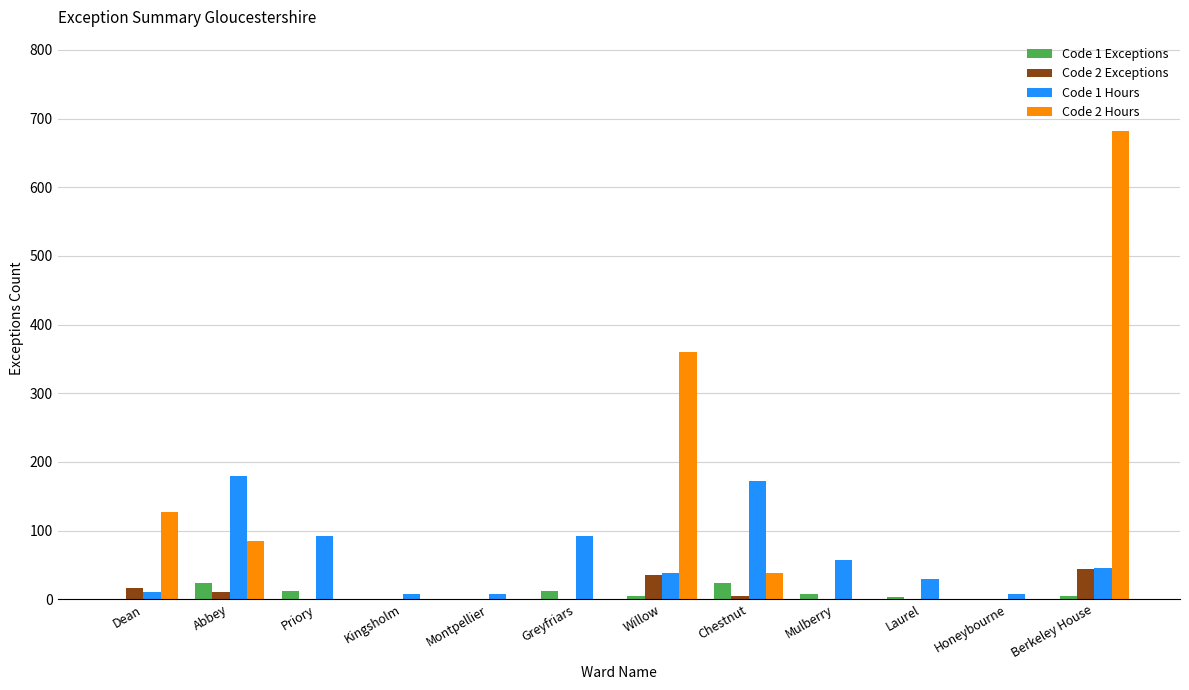

The value of Code 2 Hours at Mulberry is 0.0. True or false?

True